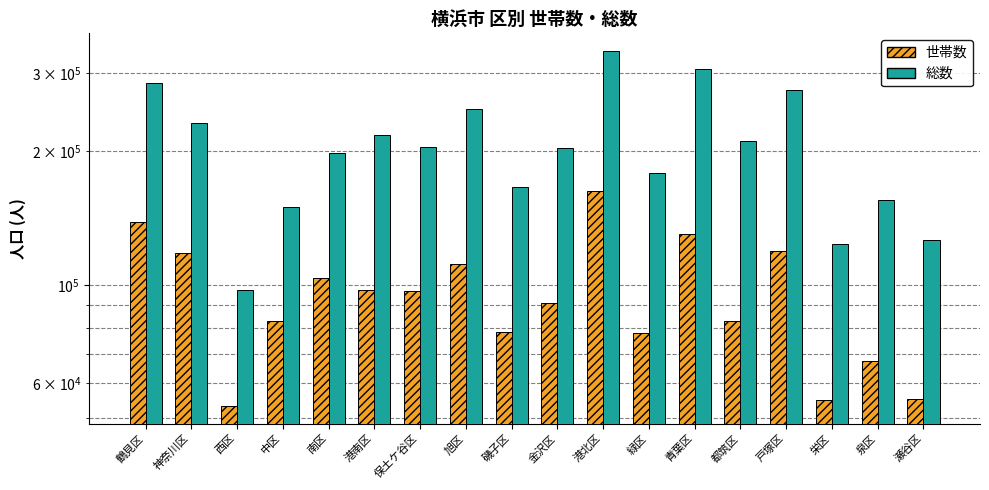

What are all the series names shown in the legend?

世帯数, 総数